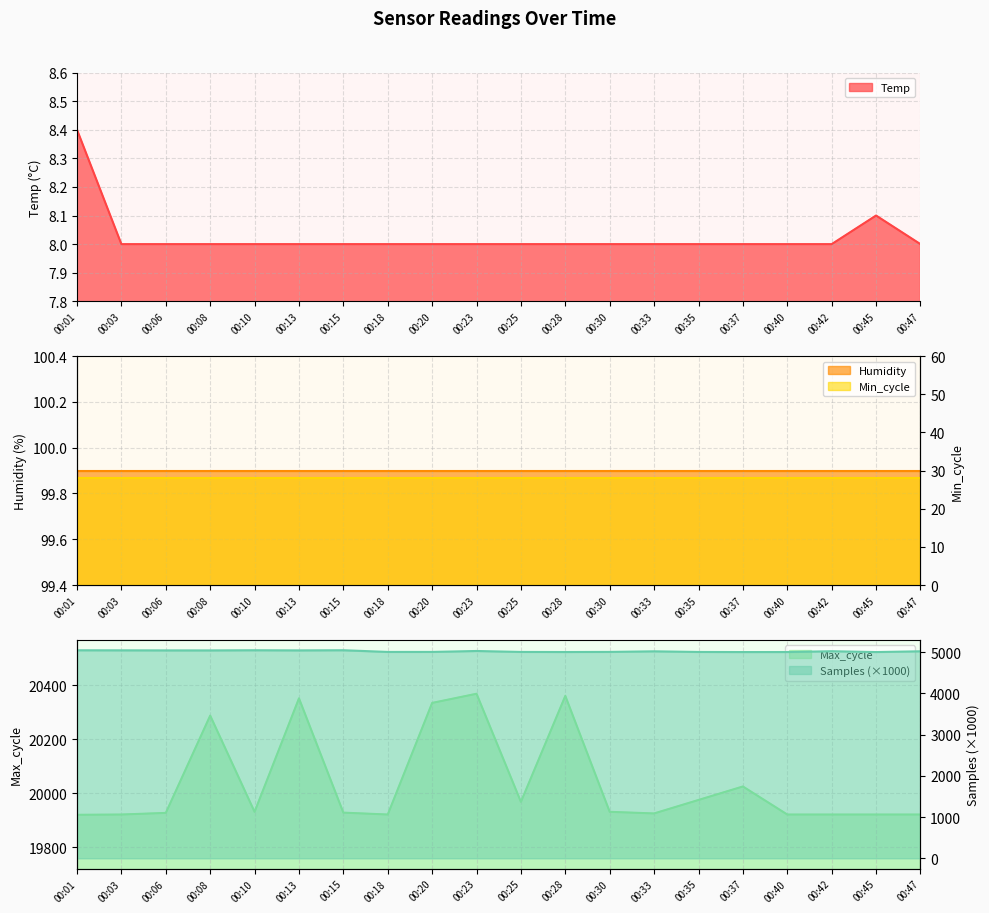

What is the approximate value of Temp at 00:35?

8.0